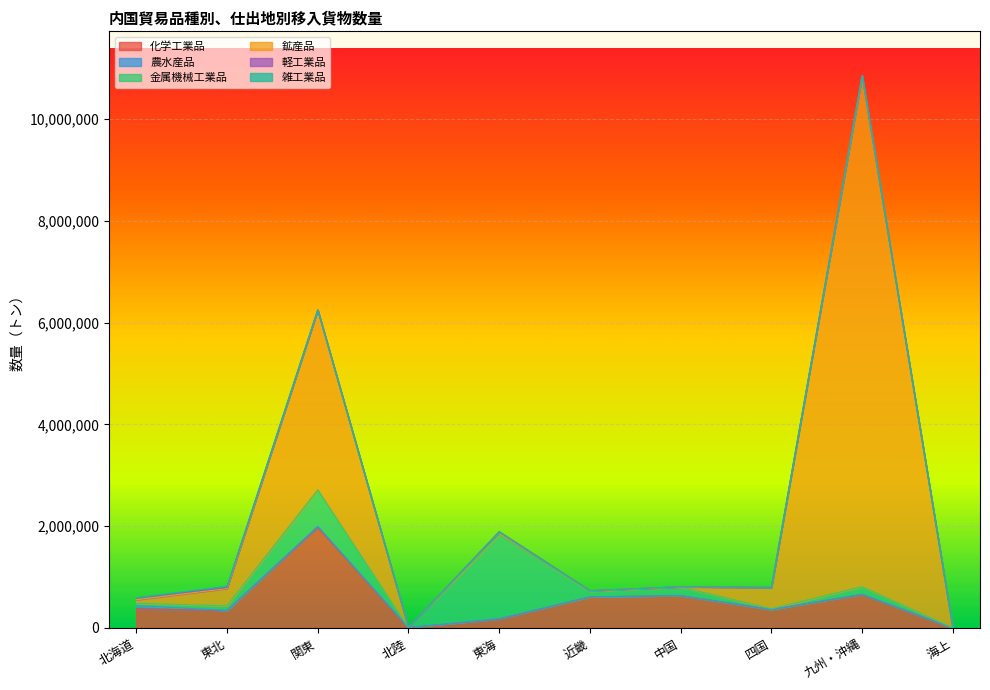

Is it true that 農水産品 equals 0 at 海上?

True